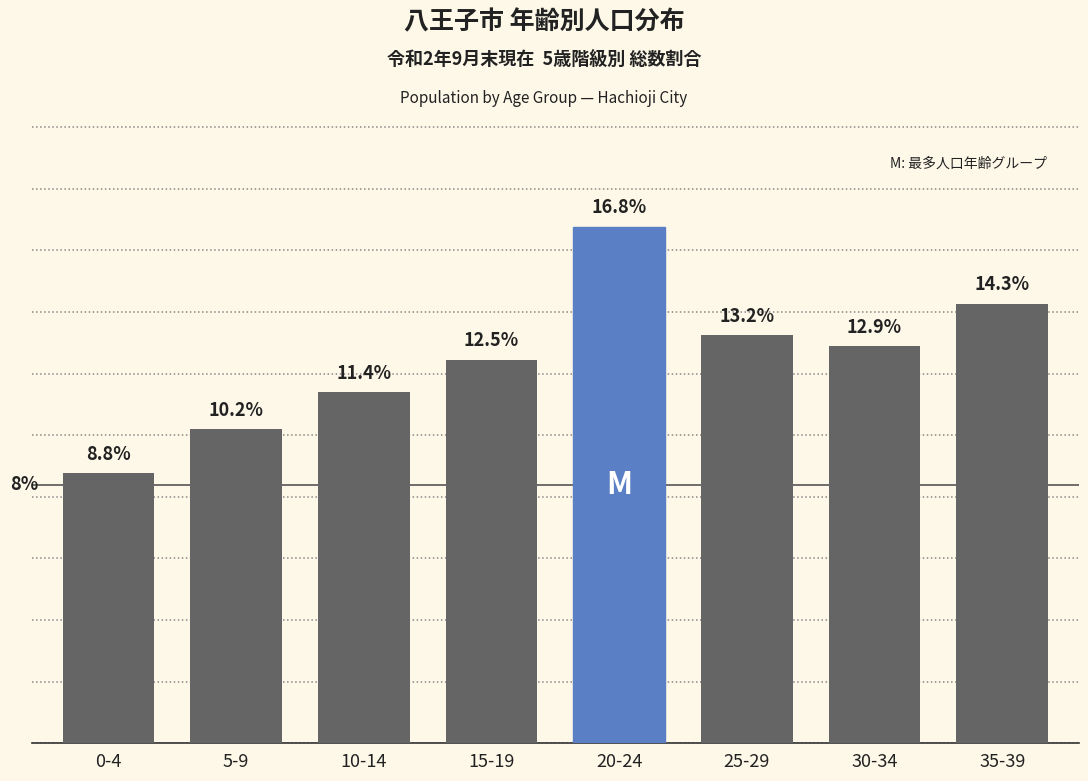

Which label corresponds to the largest value in the chart?

20-24